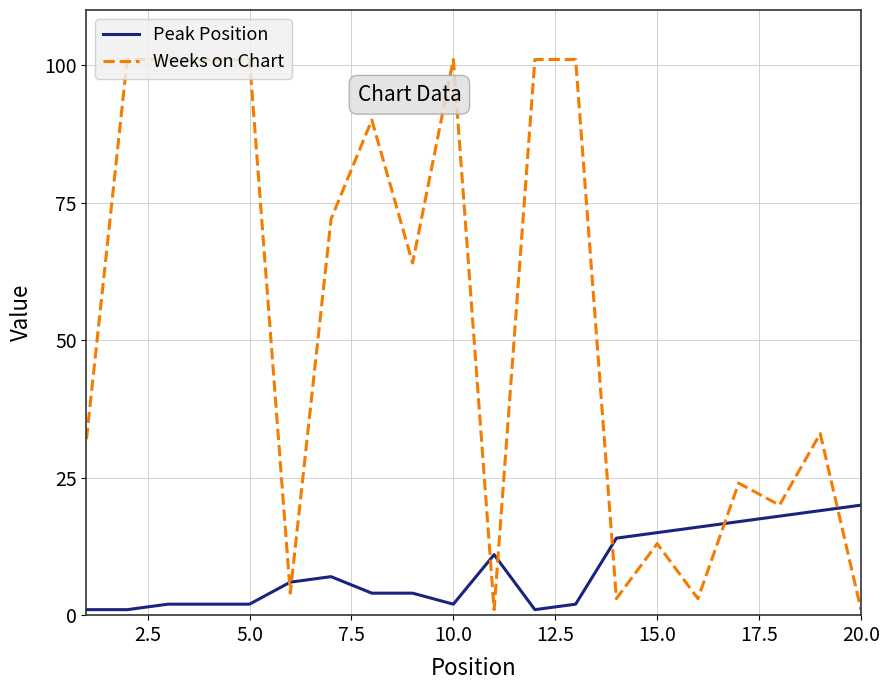

What is the lowest value of the Peak Position series?

1